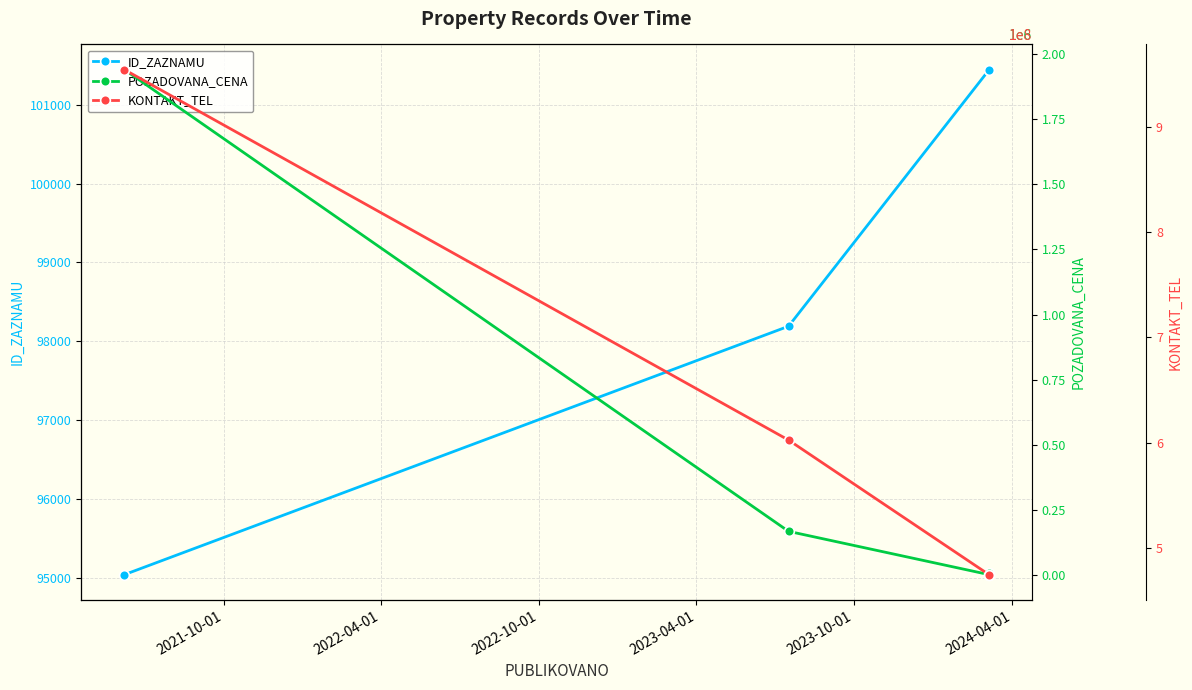

Which series has the largest range (max minus min)?

KONTAKT_TEL